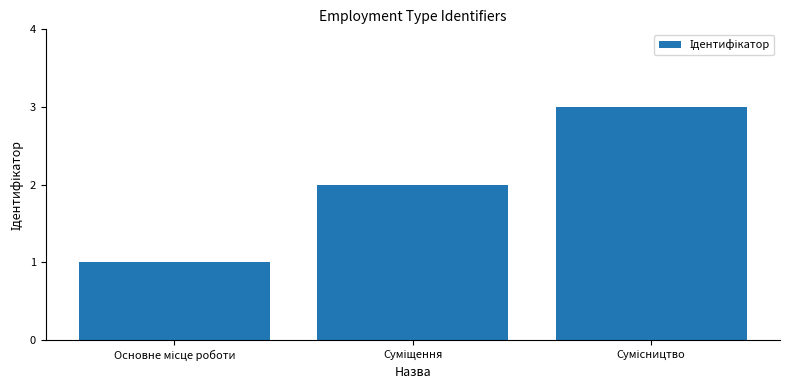

What is the maximum value shown in the chart?

3